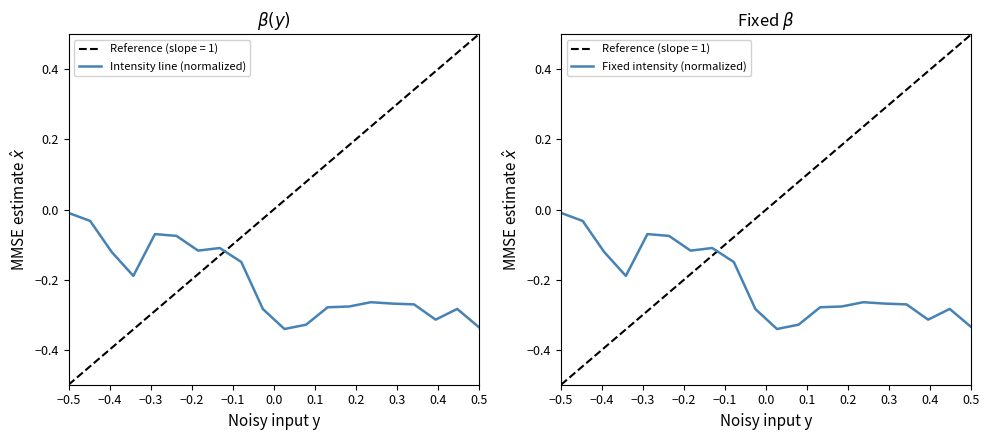

Where is Fixed intensity (normalized) nearest to the value 0?

−0.5